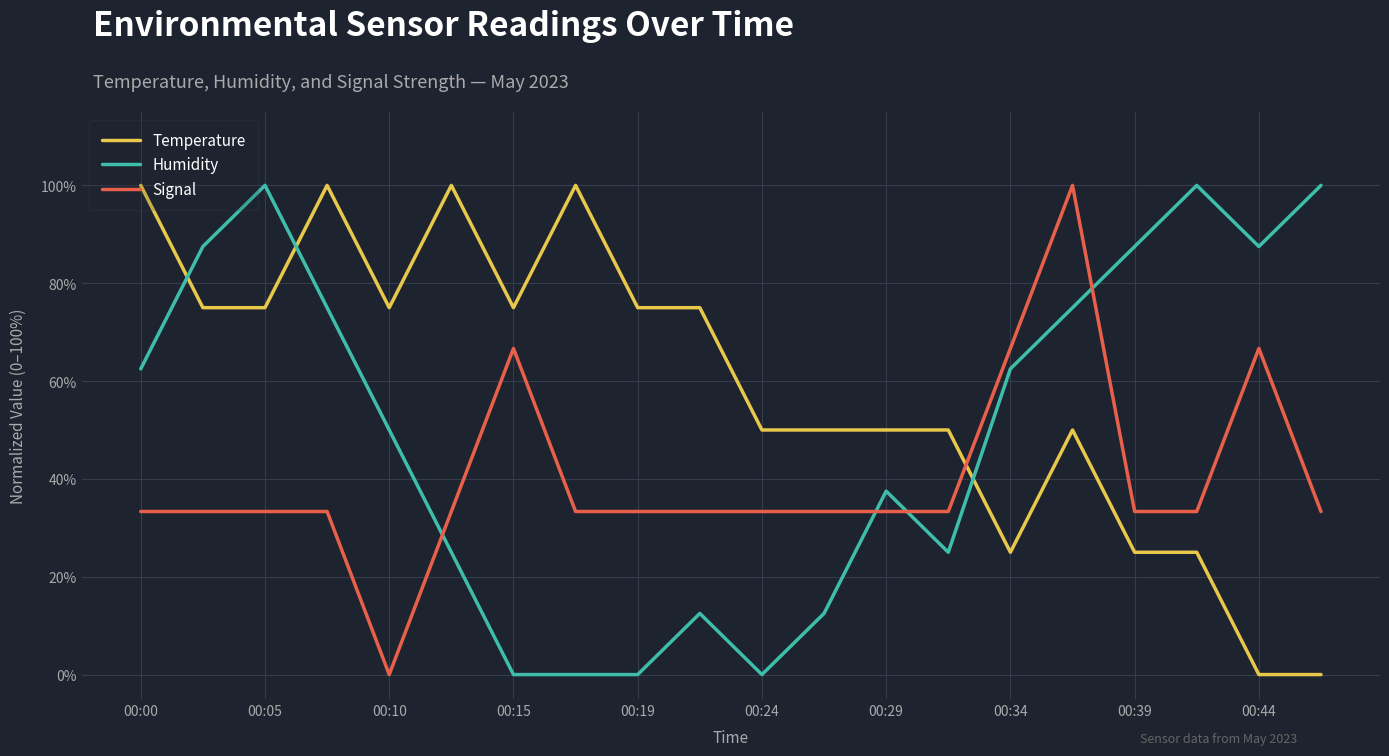

List the series in order of their overall mean, highest first.

Temperature, Humidity, Signal